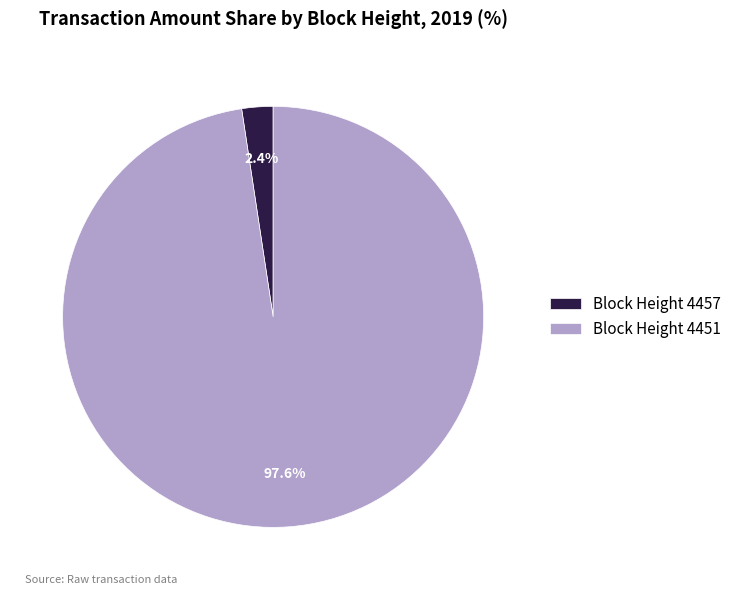

To the nearest percent, what is the difference between the largest and smallest slice percentages?

95%